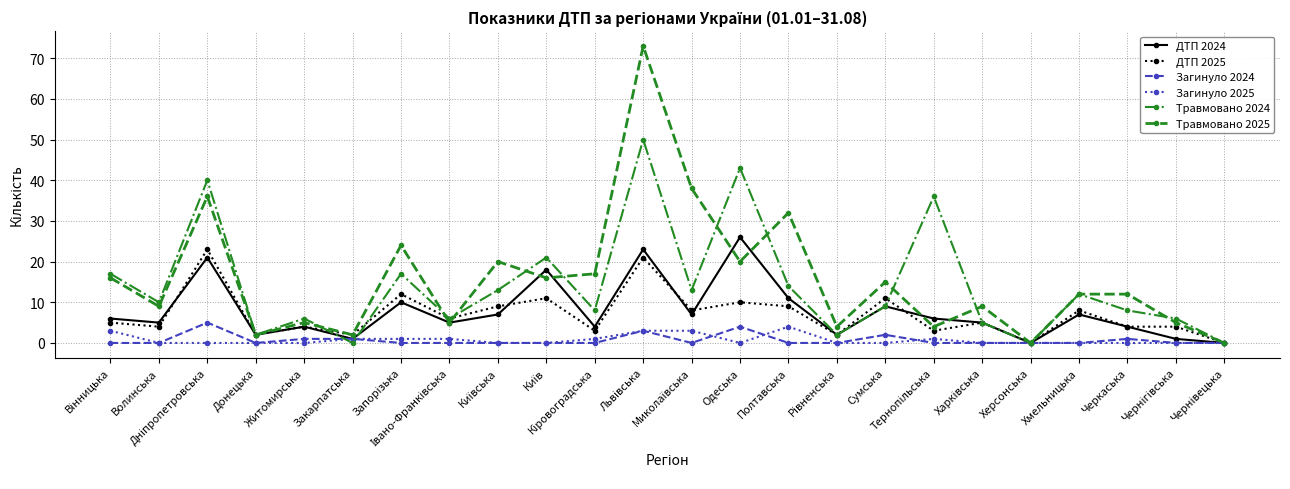

What is the difference between the maximum and minimum values in the ДТП 2024 series?

26